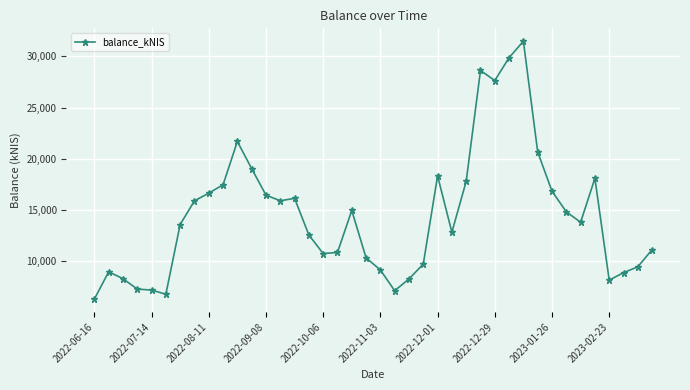

What is the maximum value shown in the chart?

31486.3